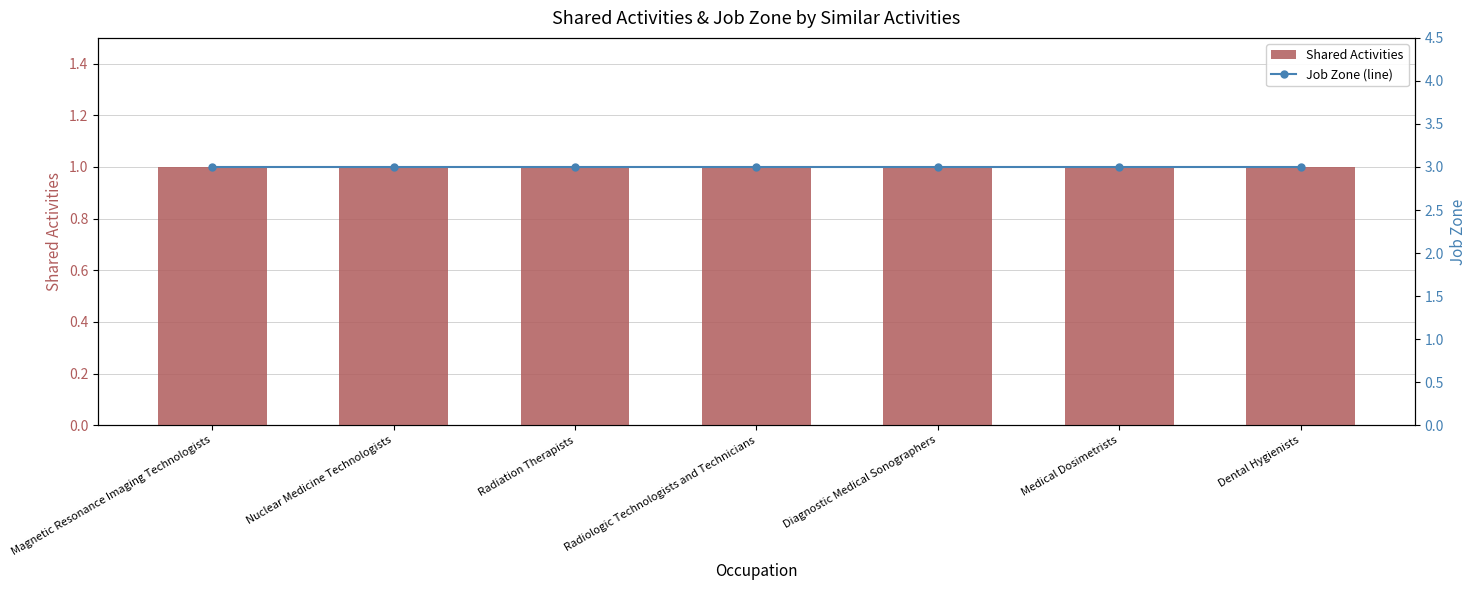

Which category has the highest value in the Shared Activities series?

Magnetic Resonance Imaging Technologists